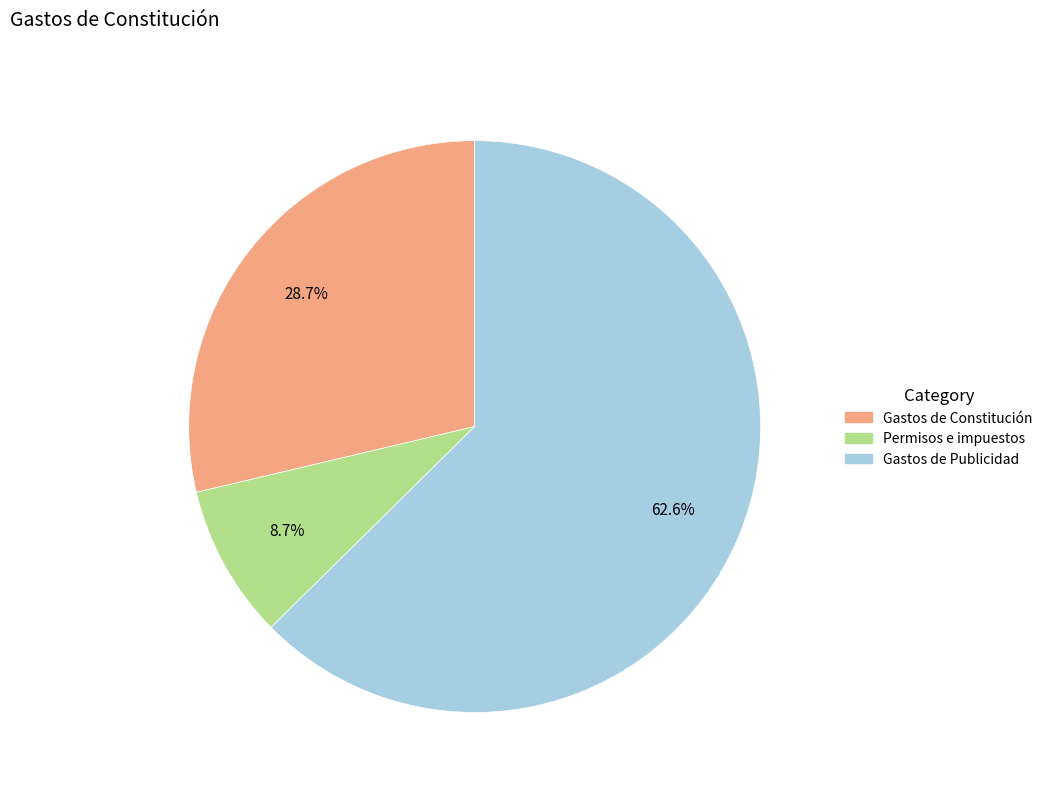

Between Gastos de Constitución and Permisos e impuestos, which is larger?

Gastos de Constitución